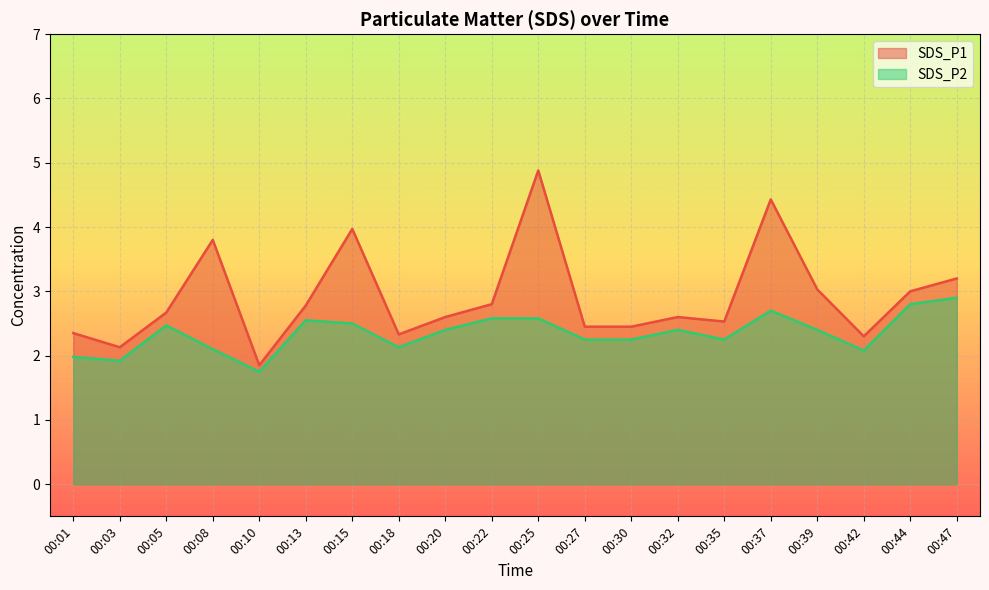

Reading left to right, what are all the values shown in this chart?

SDS_P1: 00:01=2.4	00:03=2.1	00:05=2.7	00:08=3.8	00:10=1.9	00:13=2.8	00:15=4.0	00:18=2.3	00:20=2.6	00:22=2.8	00:25=4.9	00:27=2.5	00:30=2.5	00:32=2.6	00:35=2.5	00:37=4.4	00:39=3.0	00:42=2.3	00:44=3.0	00:47=3.2
SDS_P2: 00:01=2.0	00:03=1.9	00:05=2.5	00:08=2.1	00:10=1.8	00:13=2.5	00:15=2.5	00:18=2.1	00:20=2.4	00:22=2.6	00:25=2.6	00:27=2.2	00:30=2.2	00:32=2.4	00:35=2.2	00:37=2.7	00:39=2.4	00:42=2.1	00:44=2.8	00:47=2.9